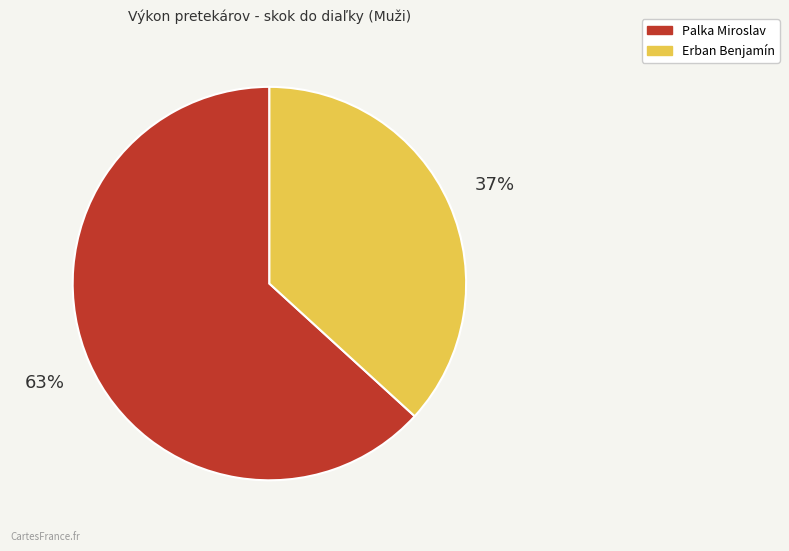

To the nearest percent, what is the difference between the largest and smallest slice percentages?

26%